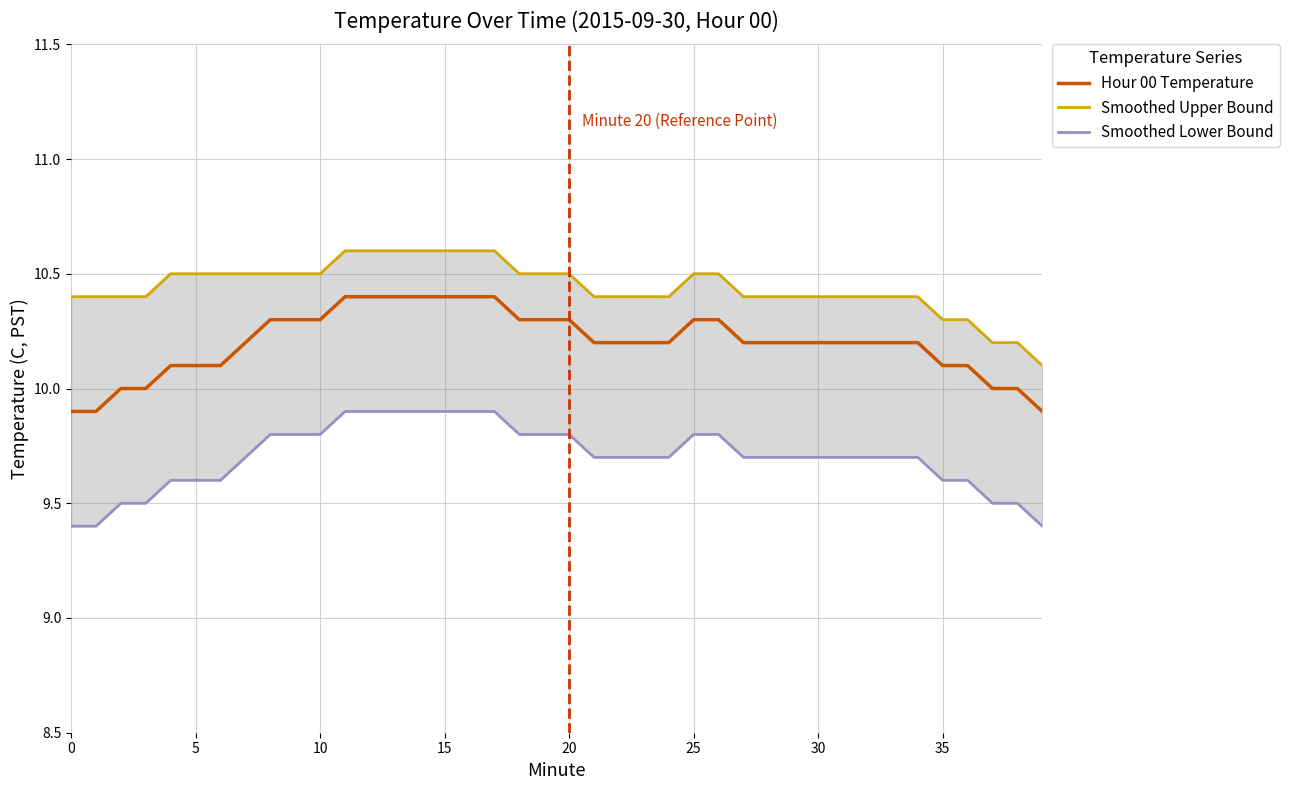

Is this an area chart (filled region under the line)?

No